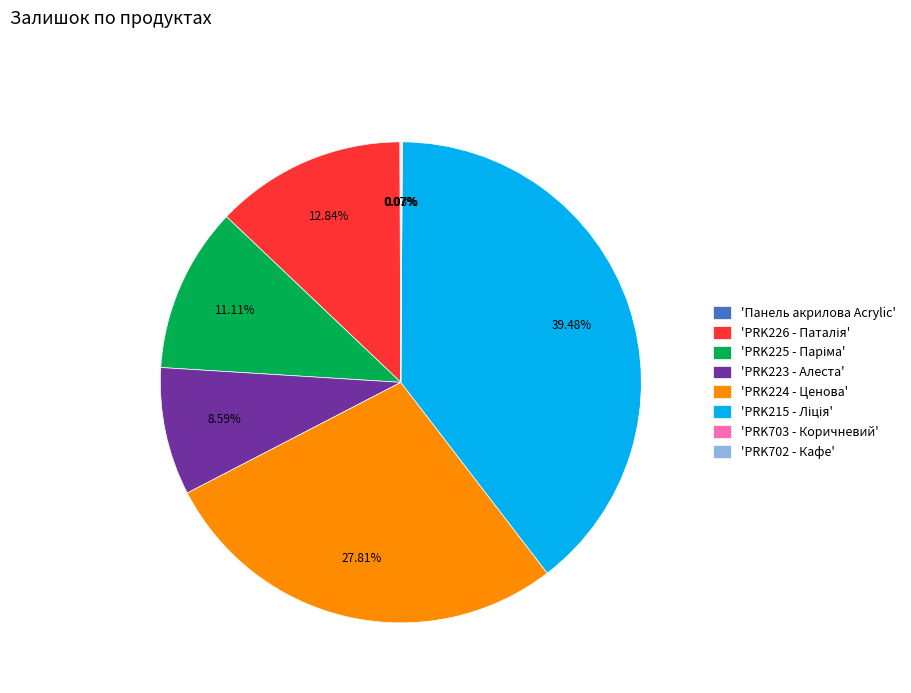

Is there any slice that represents more than half of the pie?

No